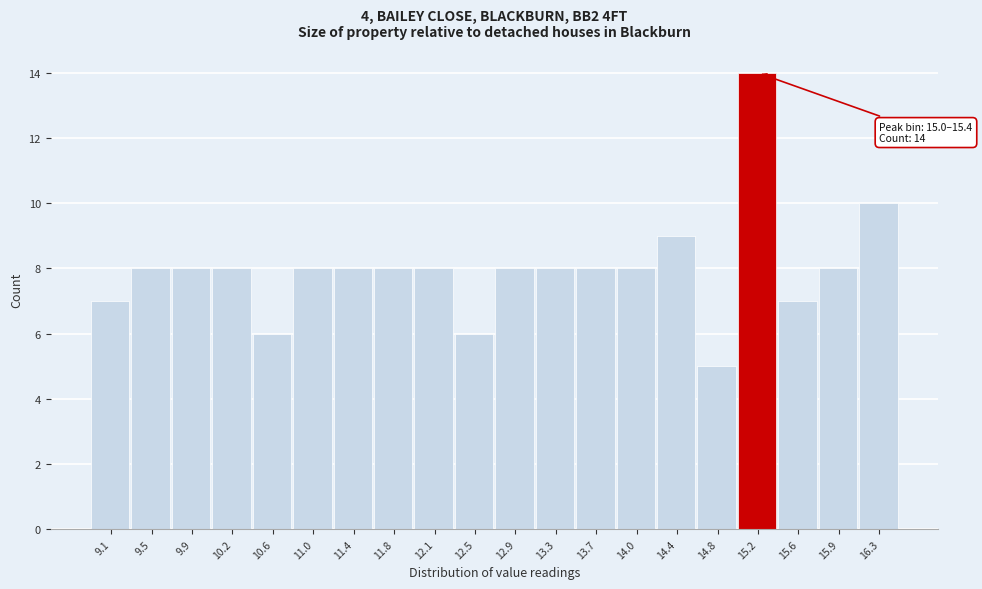

Over which range of the x-axis is the bar tallest?

14.98 to 15.36